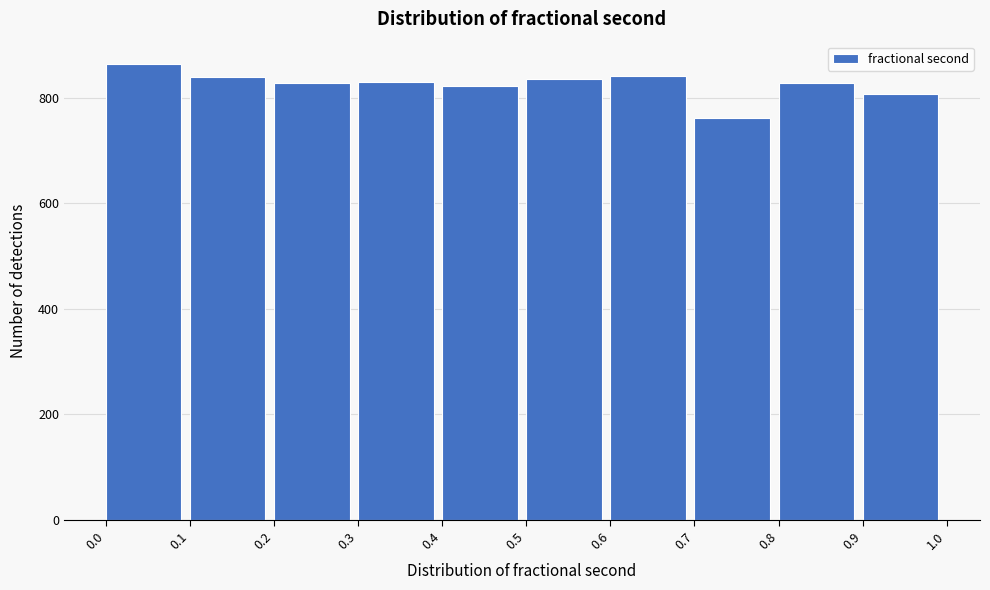

Which range on the x-axis has the tallest bar?

0.0 to 0.1